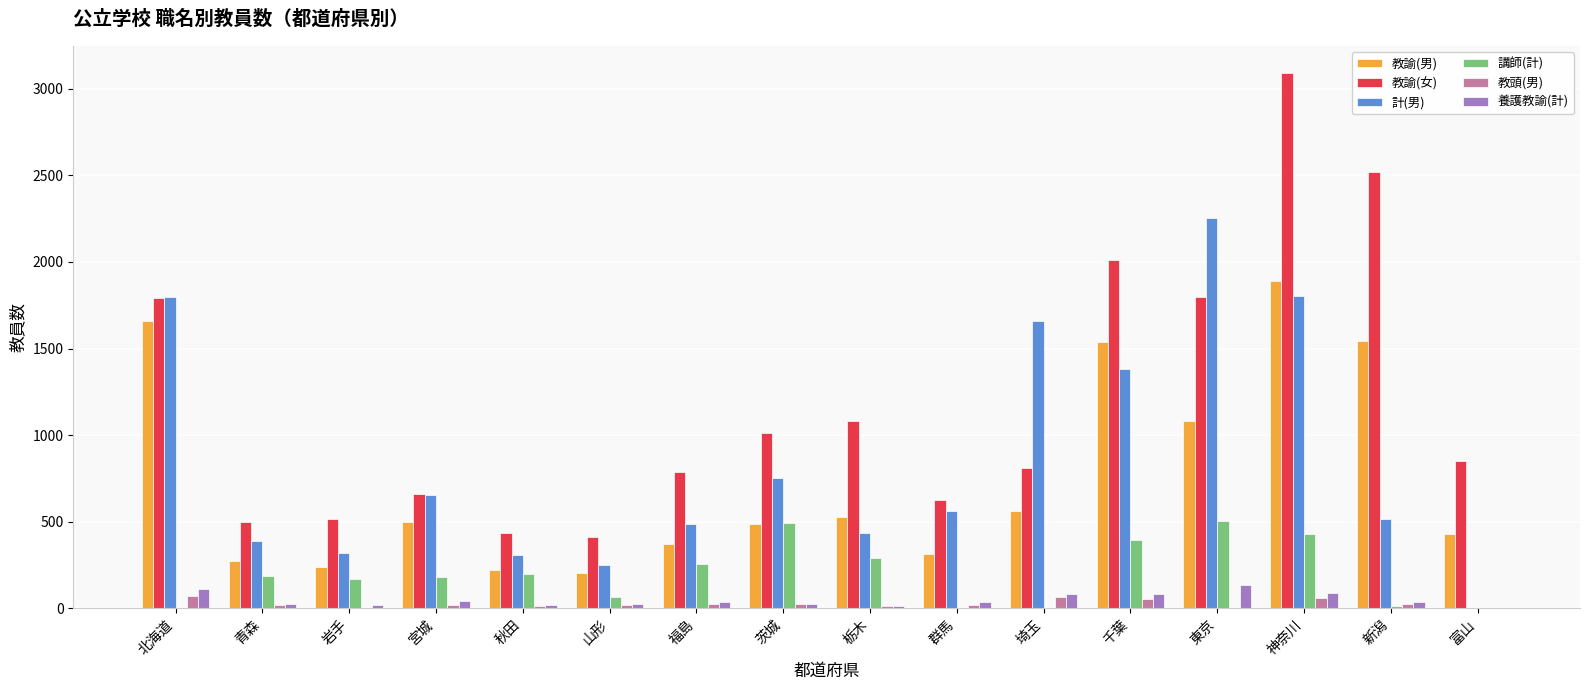

Which series changed the most between 青森 and 埼玉?

計(男)